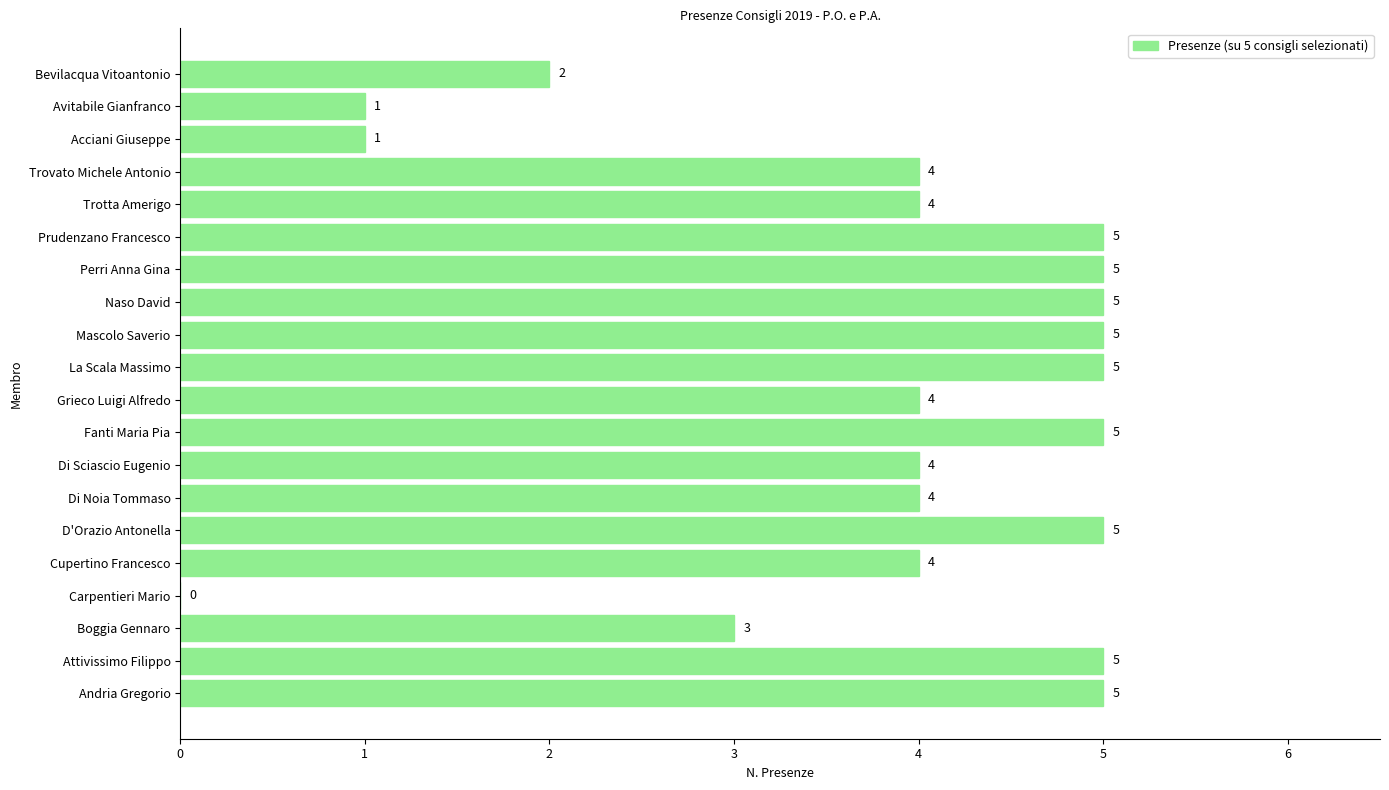

What is the average value?

4